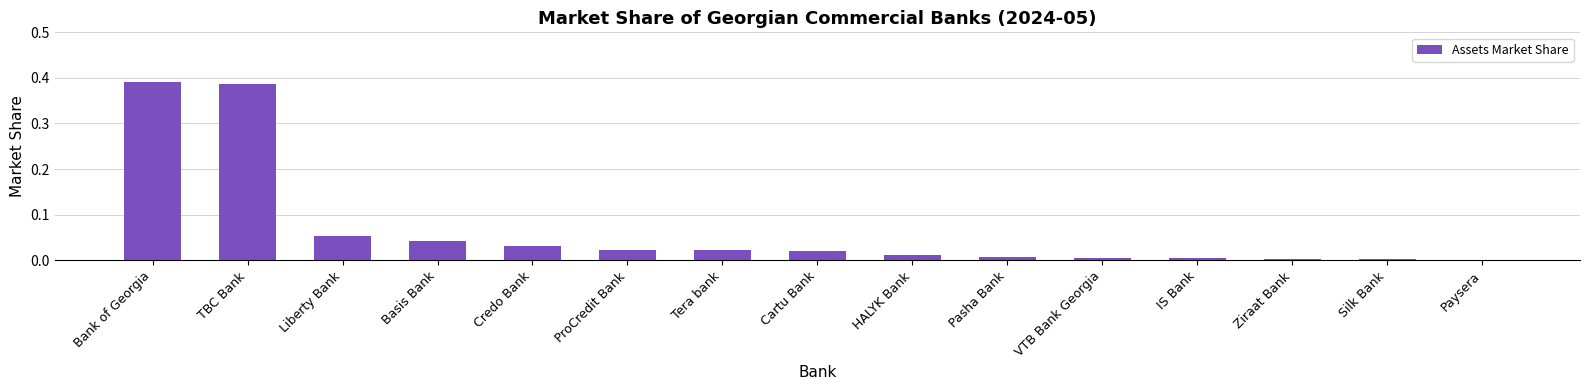

True or false: the data shows 0.0 at HALYK Bank.

True